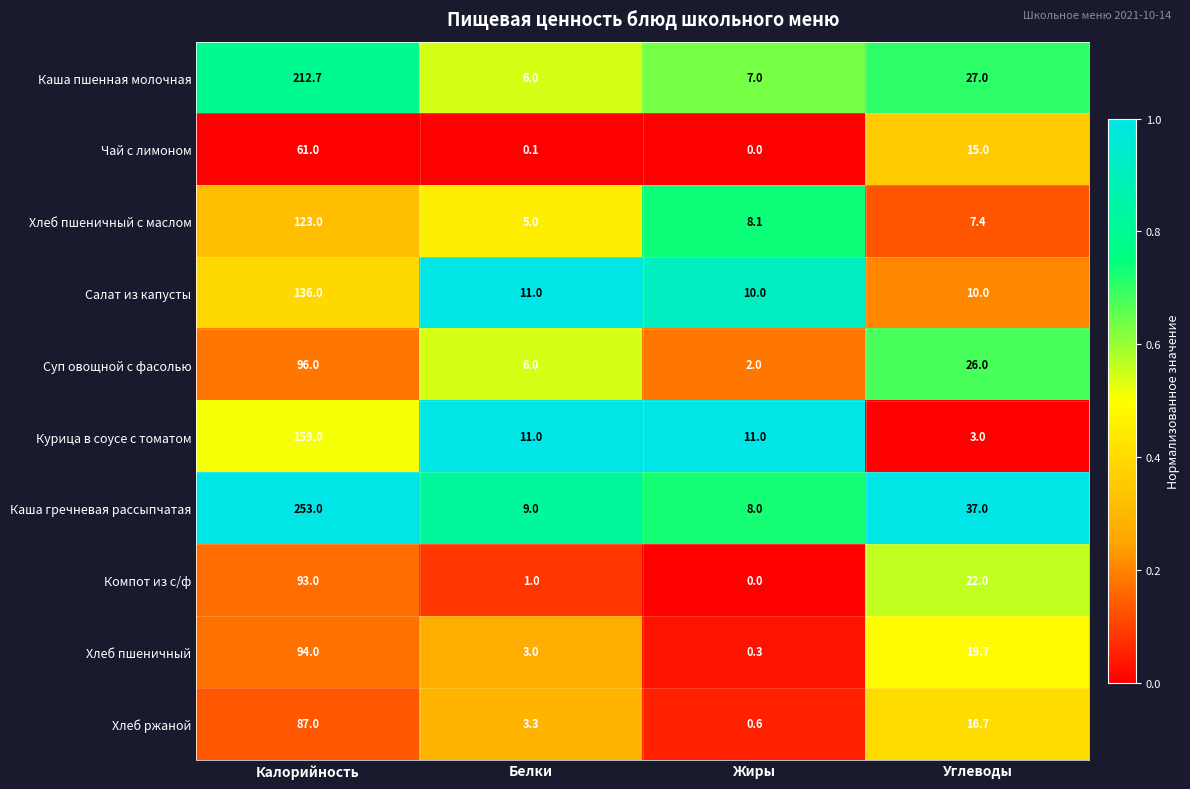

Which series changed the most between Калорийность and Жиры?

Каша гречневая рассыпчатая